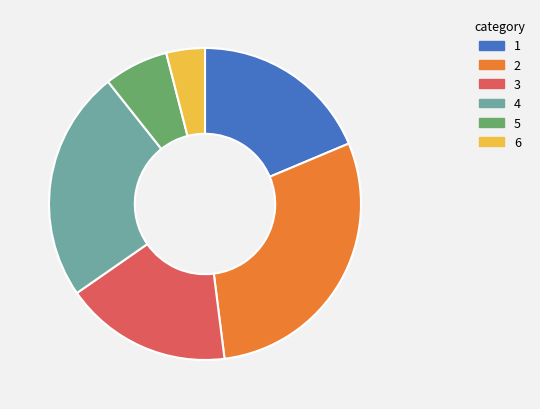

How many slices are in this pie chart?

6